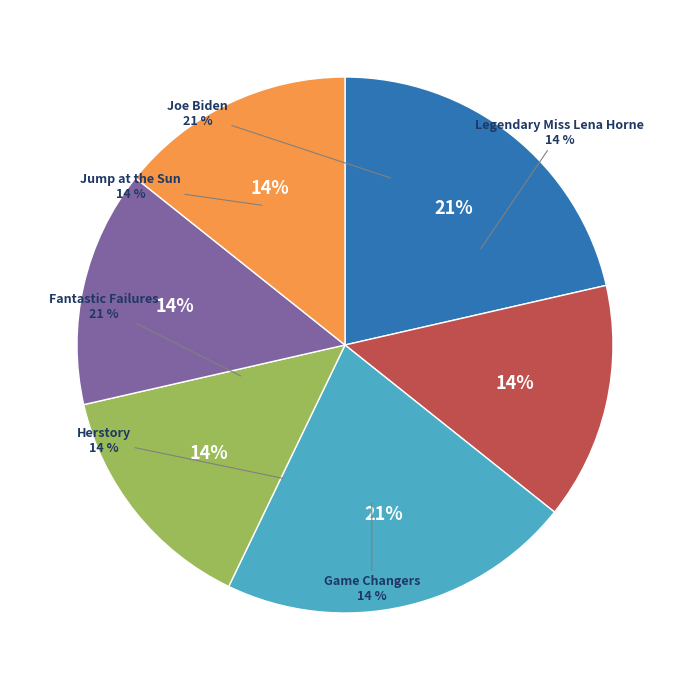

Is it true that Legendary Miss Lena Horne is 14% of the pie?

True